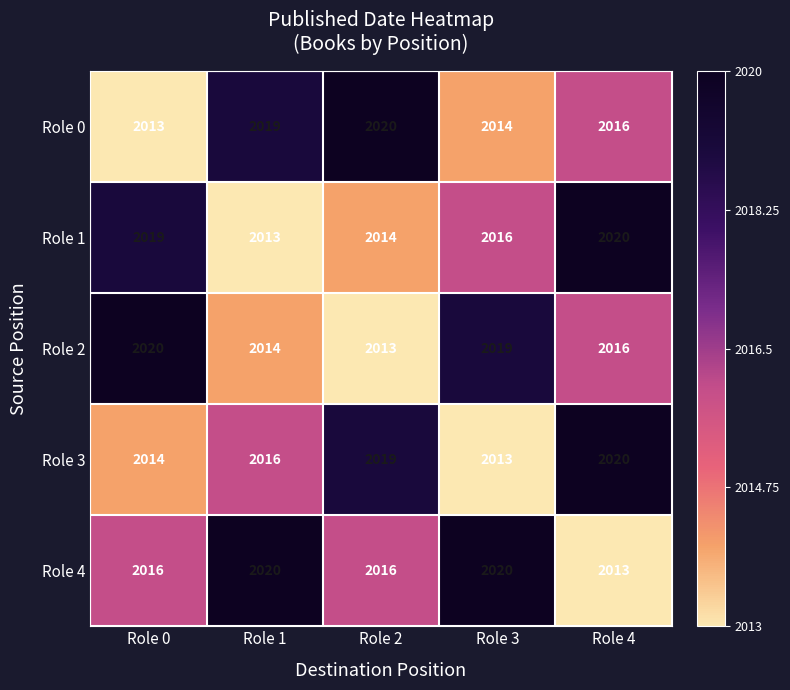

How many series are shown in this chart?

5